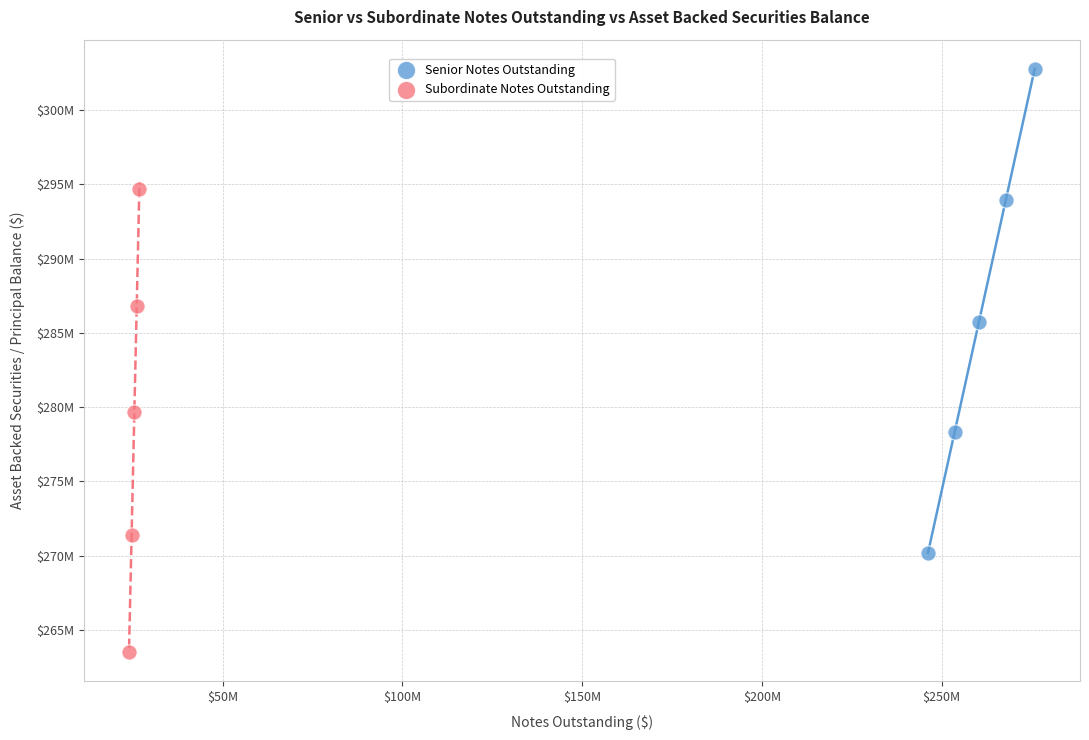

What are all the series names shown in the legend?

Senior Notes Outstanding, Subordinate Notes Outstanding